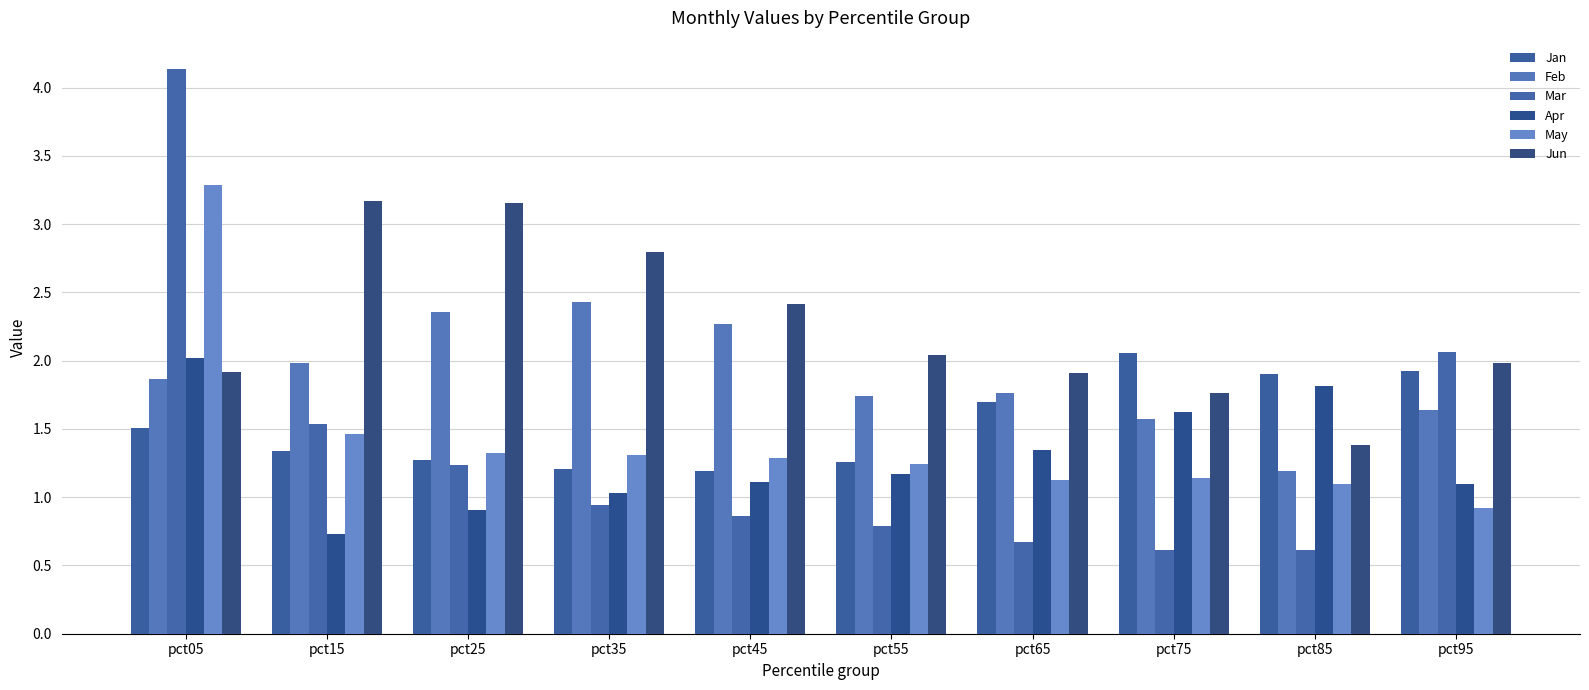

Reading left to right, what are all the values shown in this chart?

Jan: 1.5	1.3	1.3	1.2	1.2	1.3	1.7	2.1	1.9	1.9
Feb: 1.9	2.0	2.4	2.4	2.3	1.7	1.8	1.6	1.2	1.6
Mar: 4.1	1.5	1.2	0.9	0.9	0.8	0.7	0.6	0.6	2.1
Apr: 2.0	0.7	0.9	1.0	1.1	1.2	1.3	1.6	1.8	1.1
May: 3.3	1.5	1.3	1.3	1.3	1.2	1.1	1.1	1.1	0.9
Jun: 1.9	3.2	3.2	2.8	2.4	2.0	1.9	1.8	1.4	2.0